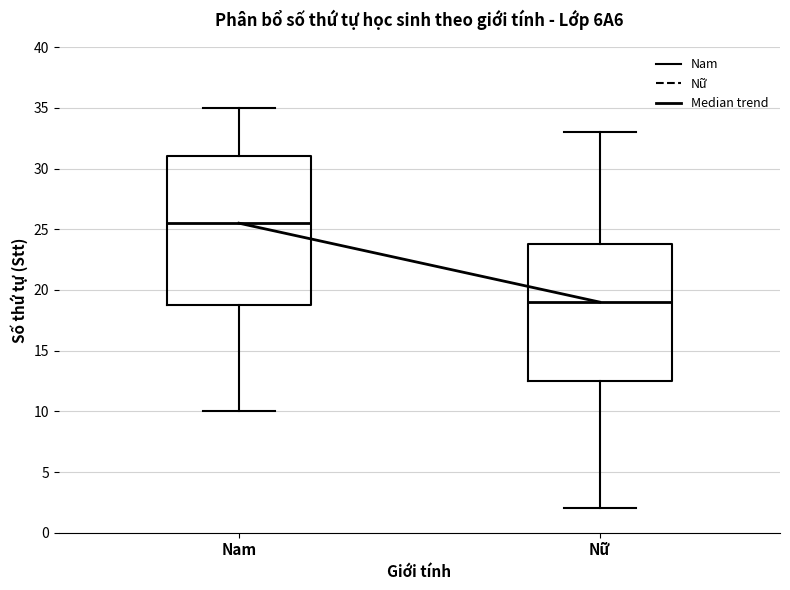

Reading left to right, transcribe this box plot: for each box, give where its median line is, the range the box spans, and where its two whiskers end, as read against the y-axis. The values are not printed on the chart, so give them approximately, as read against the axis.

Nam: median 25.5, box 19.0 to 31.0, whiskers 10.0 to 35.0
Nữ: median 19.0, box 12.5 to 24.0, whiskers 2.0 to 33.0